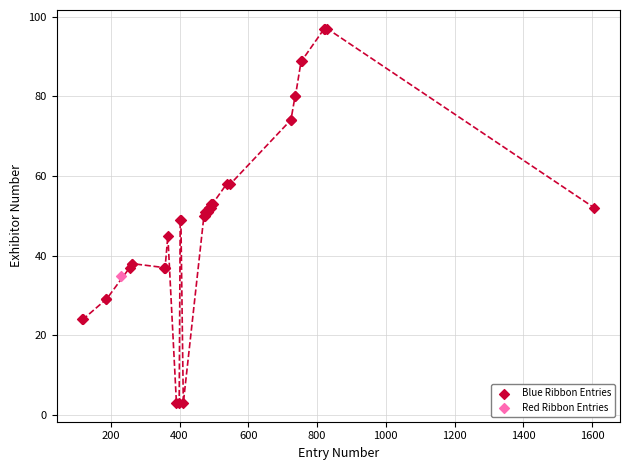

What are all the series names shown in the legend?

Blue Ribbon Entries, Red Ribbon Entries